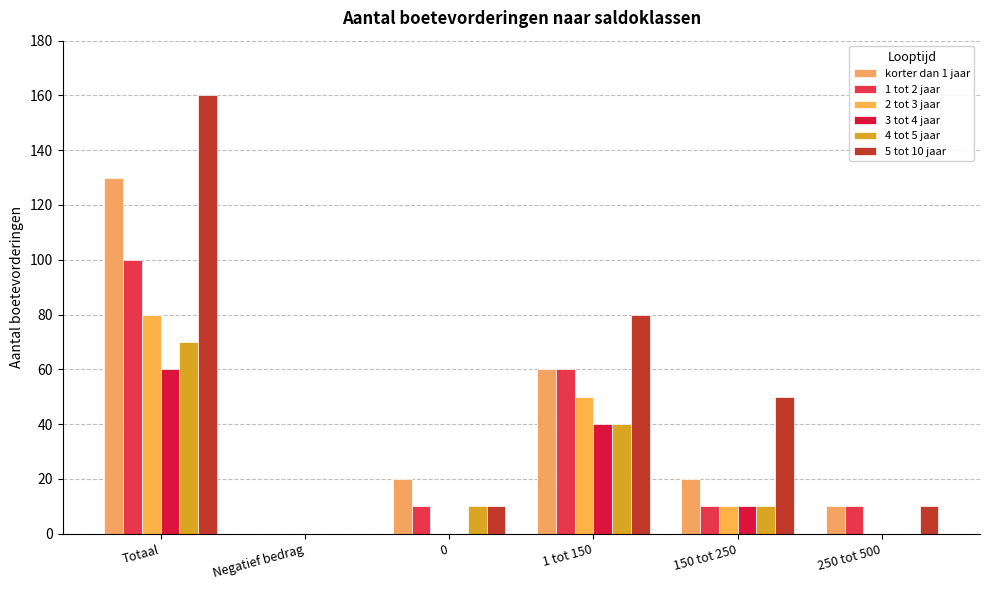

Which has a higher value, 150 tot 250 or Negatief bedrag?

150 tot 250